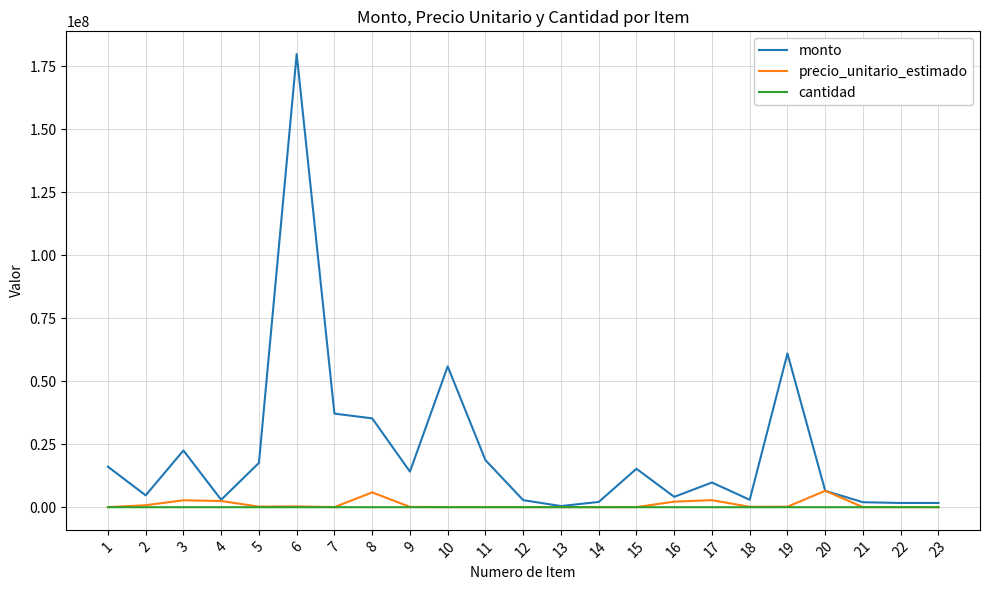

How many categories are shown in the chart?

23